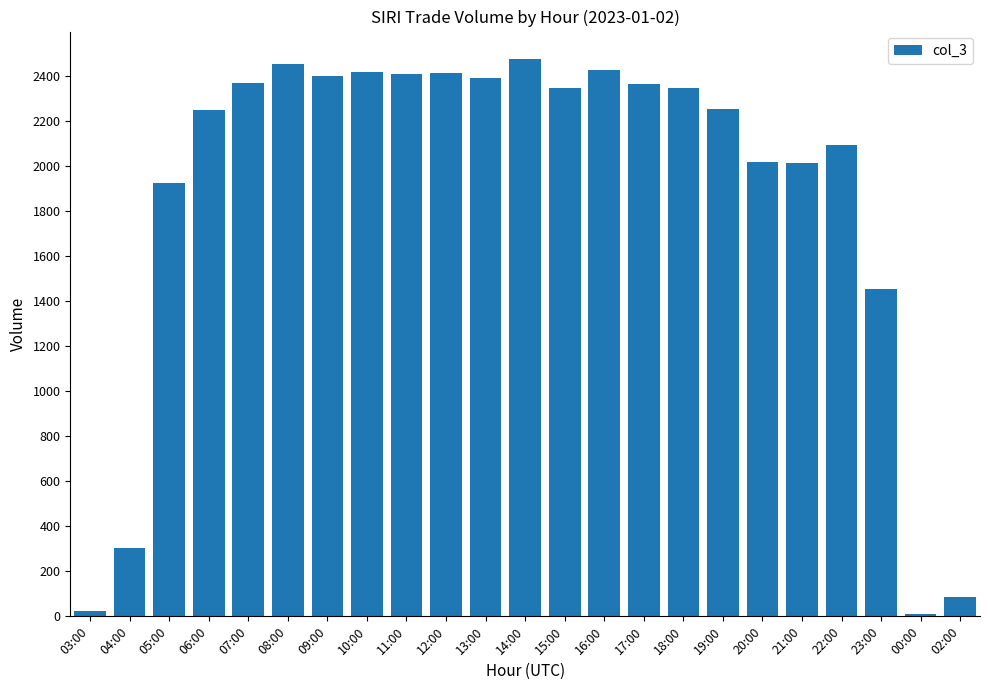

What is the difference between the values at 05:00 and 14:00?

551